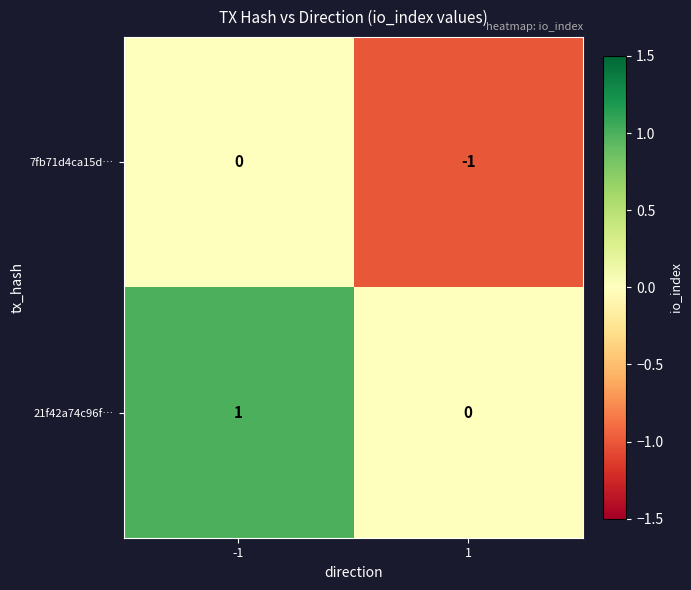

Reading left to right, transcribe all the data shown in this chart.

7fb71d4ca15d…: 0	-1
21f42a74c96f…: 1	0